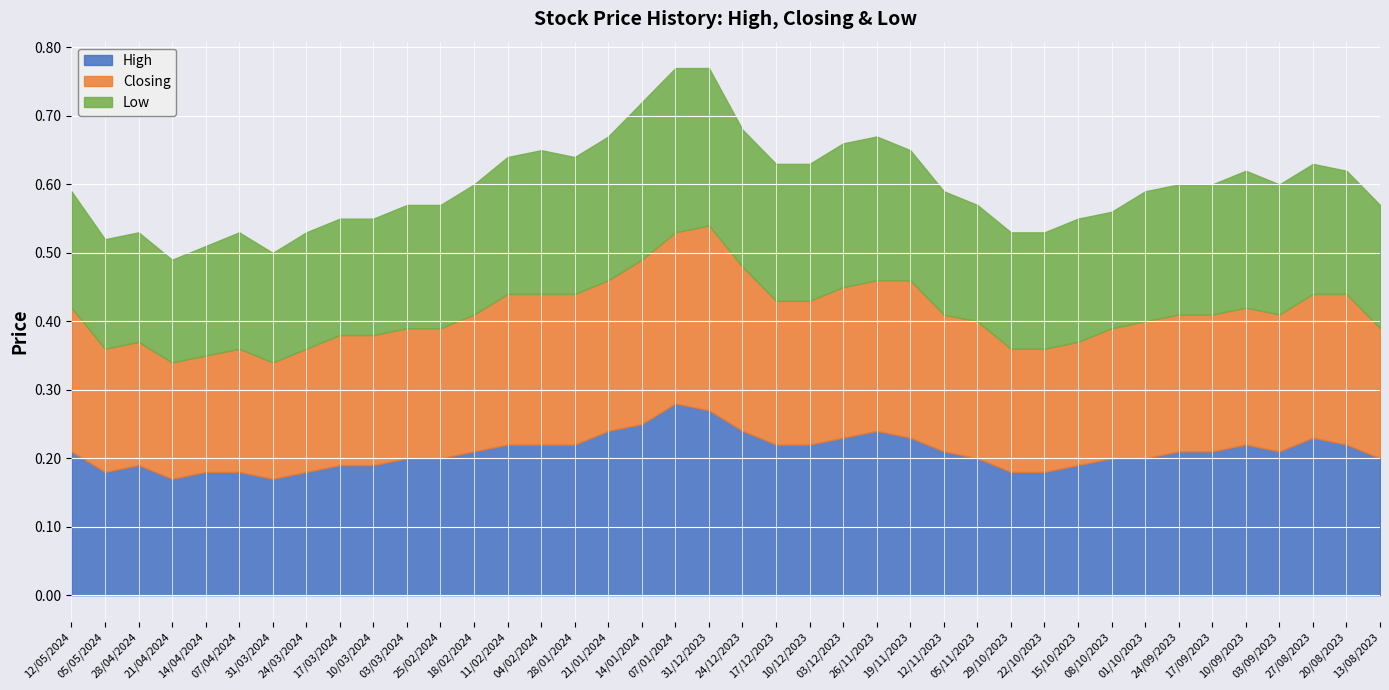

Reading right to left, extract all data points from this chart.

High: 13/08/2023=0.2	20/08/2023=0.2	27/08/2023=0.2	03/09/2023=0.2	10/09/2023=0.2	17/09/2023=0.2	24/09/2023=0.2	01/10/2023=0.2	08/10/2023=0.2	15/10/2023=0.2	22/10/2023=0.2	29/10/2023=0.2	05/11/2023=0.2	12/11/2023=0.2	19/11/2023=0.2	26/11/2023=0.2	03/12/2023=0.2	10/12/2023=0.2	17/12/2023=0.2	24/12/2023=0.2	31/12/2023=0.3	07/01/2024=0.3	14/01/2024=0.2	21/01/2024=0.2	28/01/2024=0.2	04/02/2024=0.2	11/02/2024=0.2	18/02/2024=0.2	25/02/2024=0.2	03/03/2024=0.2	10/03/2024=0.2	17/03/2024=0.2	24/03/2024=0.2	31/03/2024=0.2	07/04/2024=0.2	14/04/2024=0.2	21/04/2024=0.2	28/04/2024=0.2	05/05/2024=0.2	12/05/2024=0.2
Closing: 13/08/2023=0.2	20/08/2023=0.2	27/08/2023=0.2	03/09/2023=0.2	10/09/2023=0.2	17/09/2023=0.2	24/09/2023=0.2	01/10/2023=0.2	08/10/2023=0.2	15/10/2023=0.2	22/10/2023=0.2	29/10/2023=0.2	05/11/2023=0.2	12/11/2023=0.2	19/11/2023=0.2	26/11/2023=0.2	03/12/2023=0.2	10/12/2023=0.2	17/12/2023=0.2	24/12/2023=0.2	31/12/2023=0.3	07/01/2024=0.2	14/01/2024=0.2	21/01/2024=0.2	28/01/2024=0.2	04/02/2024=0.2	11/02/2024=0.2	18/02/2024=0.2	25/02/2024=0.2	03/03/2024=0.2	10/03/2024=0.2	17/03/2024=0.2	24/03/2024=0.2	31/03/2024=0.2	07/04/2024=0.2	14/04/2024=0.2	21/04/2024=0.2	28/04/2024=0.2	05/05/2024=0.2	12/05/2024=0.2
Low: 13/08/2023=0.2	20/08/2023=0.2	27/08/2023=0.2	03/09/2023=0.2	10/09/2023=0.2	17/09/2023=0.2	24/09/2023=0.2	01/10/2023=0.2	08/10/2023=0.2	15/10/2023=0.2	22/10/2023=0.2	29/10/2023=0.2	05/11/2023=0.2	12/11/2023=0.2	19/11/2023=0.2	26/11/2023=0.2	03/12/2023=0.2	10/12/2023=0.2	17/12/2023=0.2	24/12/2023=0.2	31/12/2023=0.2	07/01/2024=0.2	14/01/2024=0.2	21/01/2024=0.2	28/01/2024=0.2	04/02/2024=0.2	11/02/2024=0.2	18/02/2024=0.2	25/02/2024=0.2	03/03/2024=0.2	10/03/2024=0.2	17/03/2024=0.2	24/03/2024=0.2	31/03/2024=0.2	07/04/2024=0.2	14/04/2024=0.2	21/04/2024=0.1	28/04/2024=0.2	05/05/2024=0.2	12/05/2024=0.2